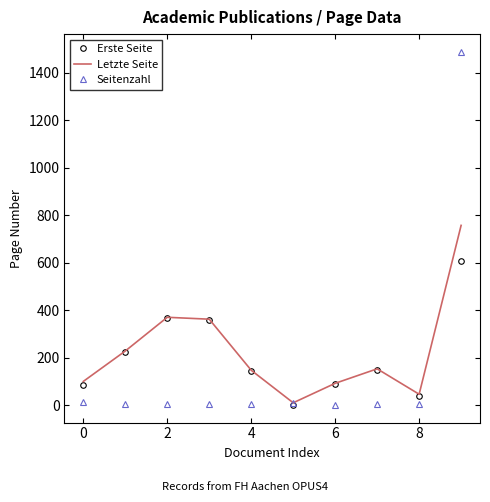

Rank the series by their maximum value, from lowest to highest.

Erste Seite, Letzte Seite, Seitenzahl